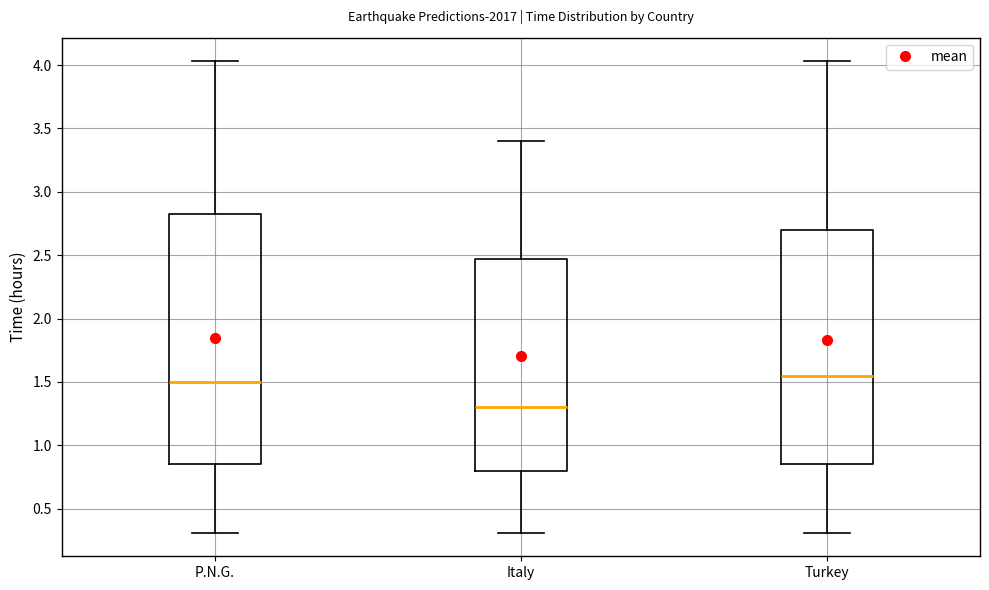

Reading left to right, transcribe this box plot: for each box, give where its median line is, the range the box spans, and where its two whiskers end, as read against the y-axis. The values are not printed on the chart, so give them approximately, as read against the axis.

P.N.G.: median 1.50, box 0.85 to 2.85, whiskers 0.30 to 4.05
Italy: median 1.30, box 0.80 to 2.45, whiskers 0.30 to 3.40
Turkey: median 1.55, box 0.85 to 2.70, whiskers 0.30 to 4.05